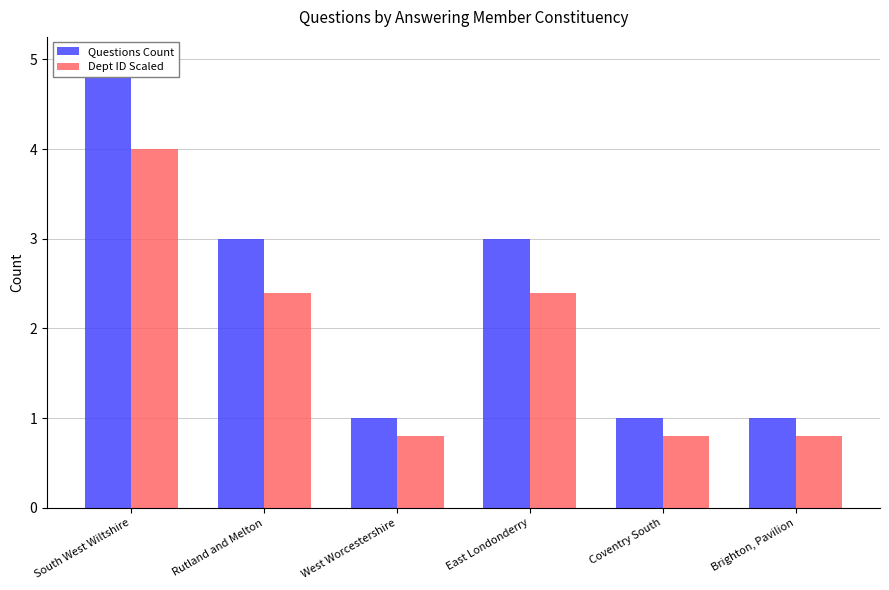

How many bars are there in total?

12